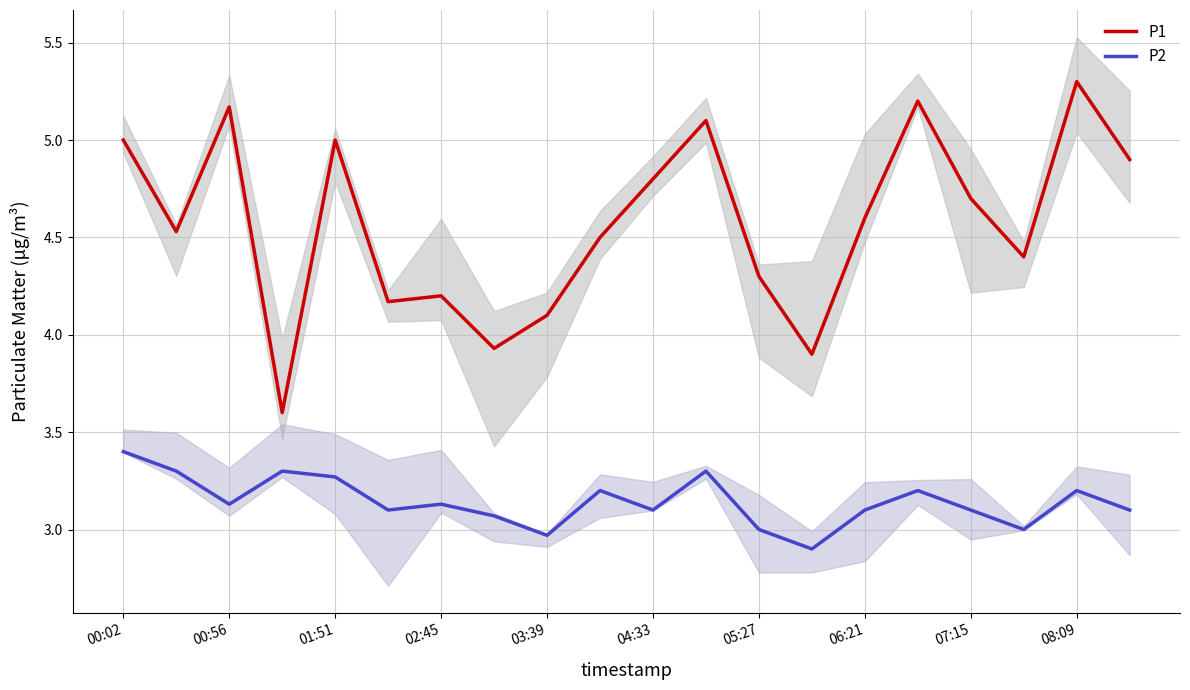

What is the sum of all P2 values?

62.9